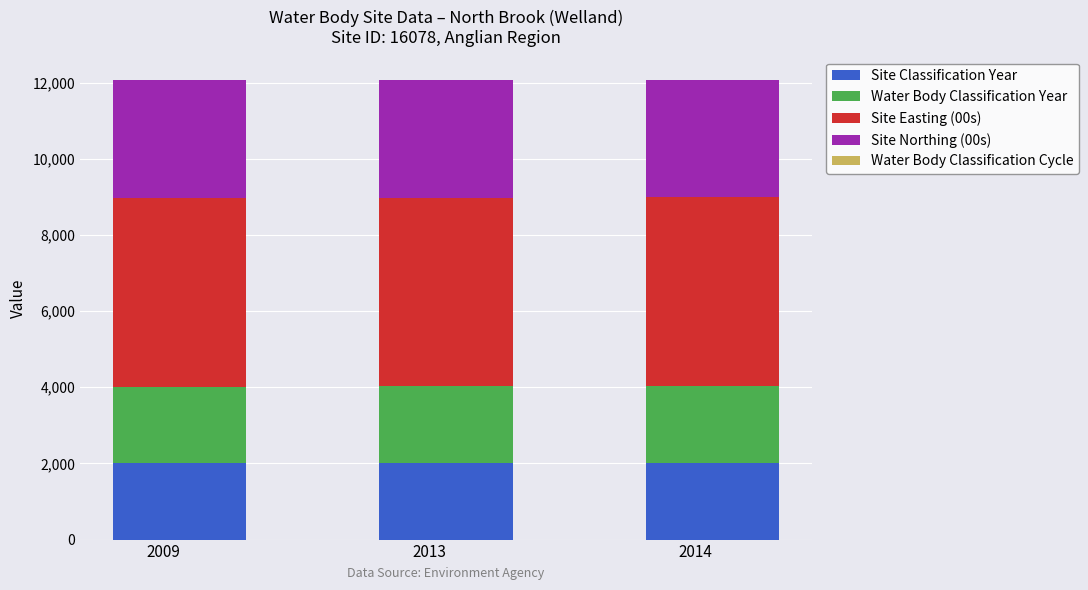

What is the sum of all Site Classification Year values?

6036